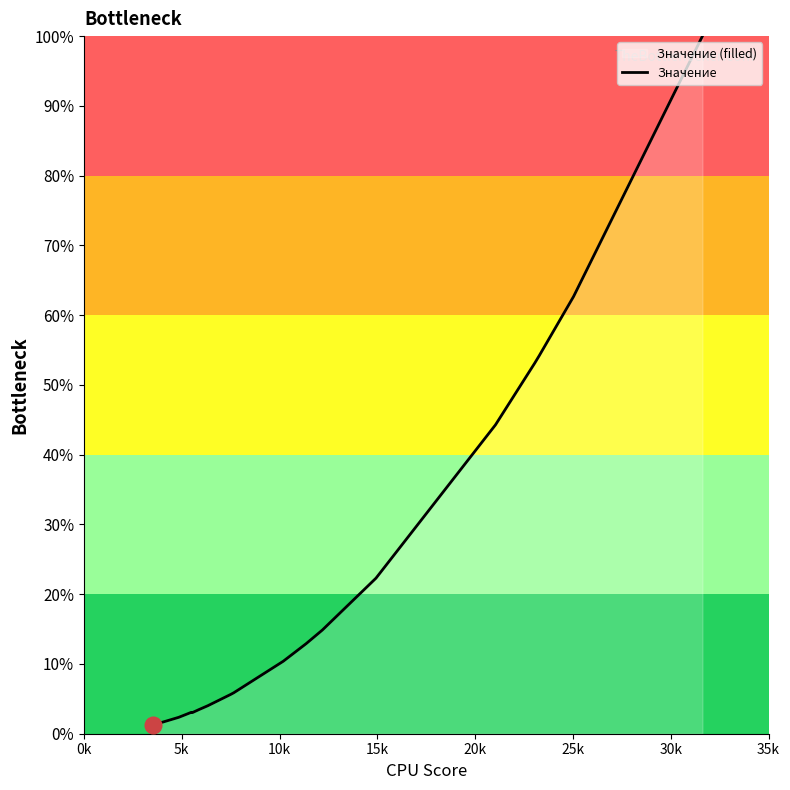

What is the greatest value displayed?

100.0